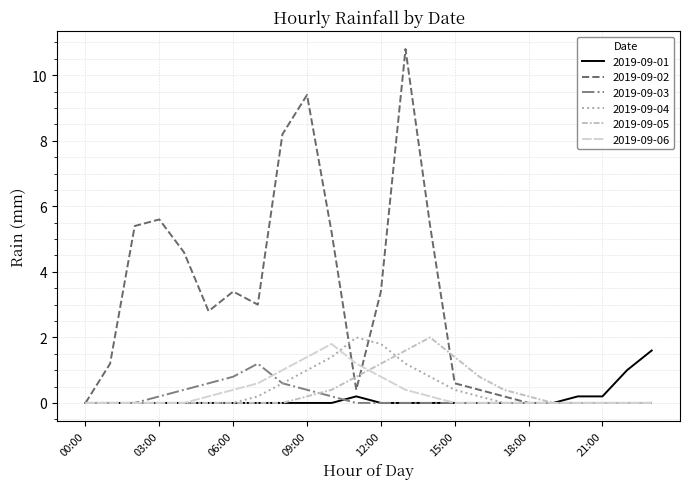

Is this an area chart (filled region under the line)?

No